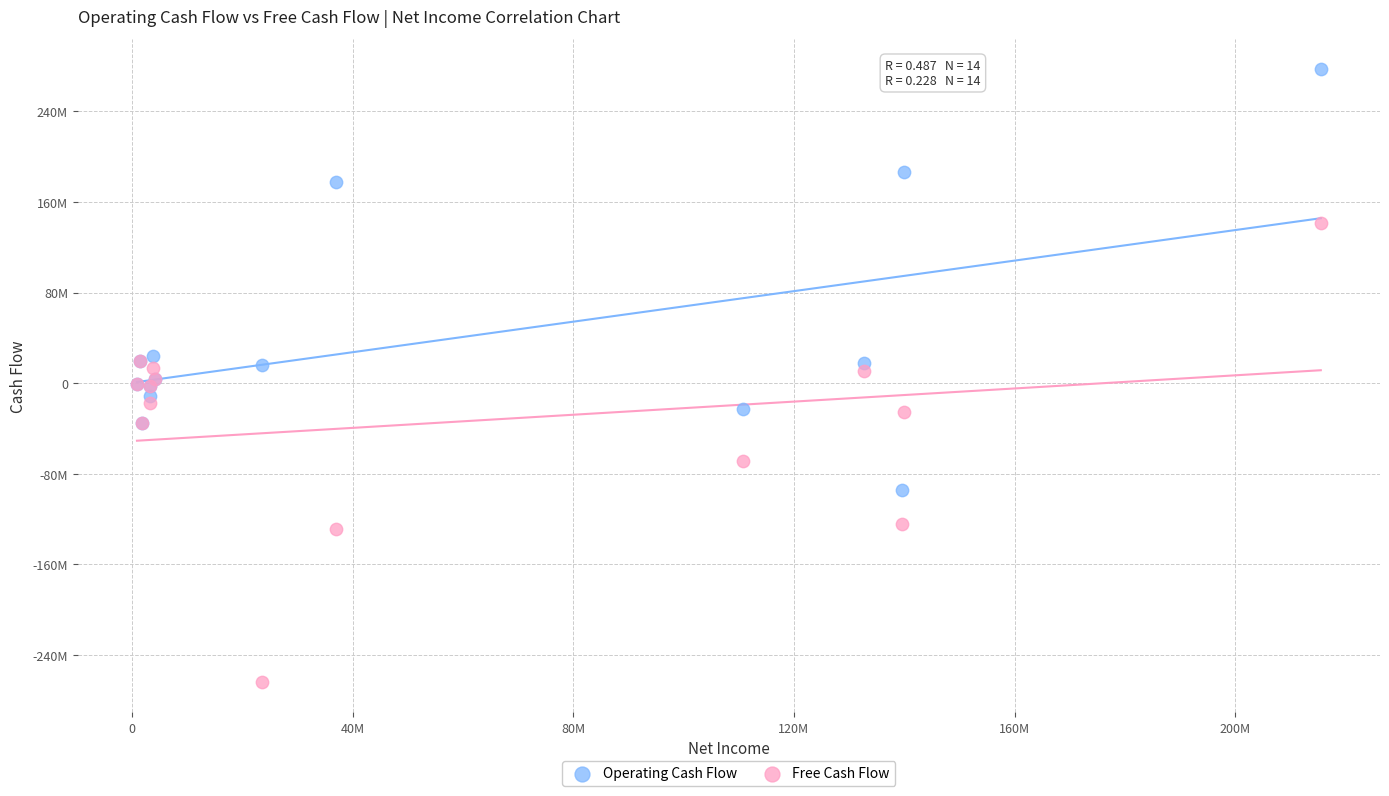

Which series reaches the minimum Y coordinate?

Free Cash Flow